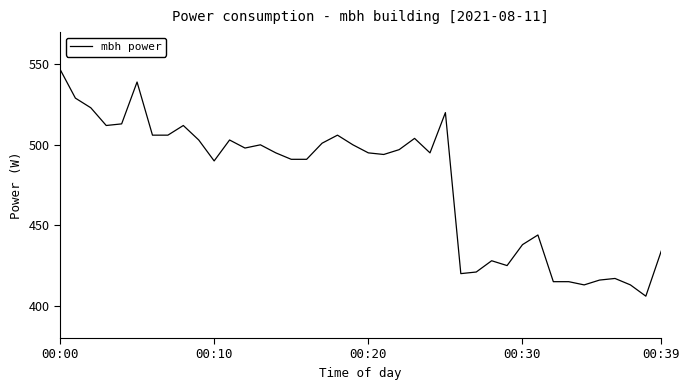

What is the smallest value displayed?

406